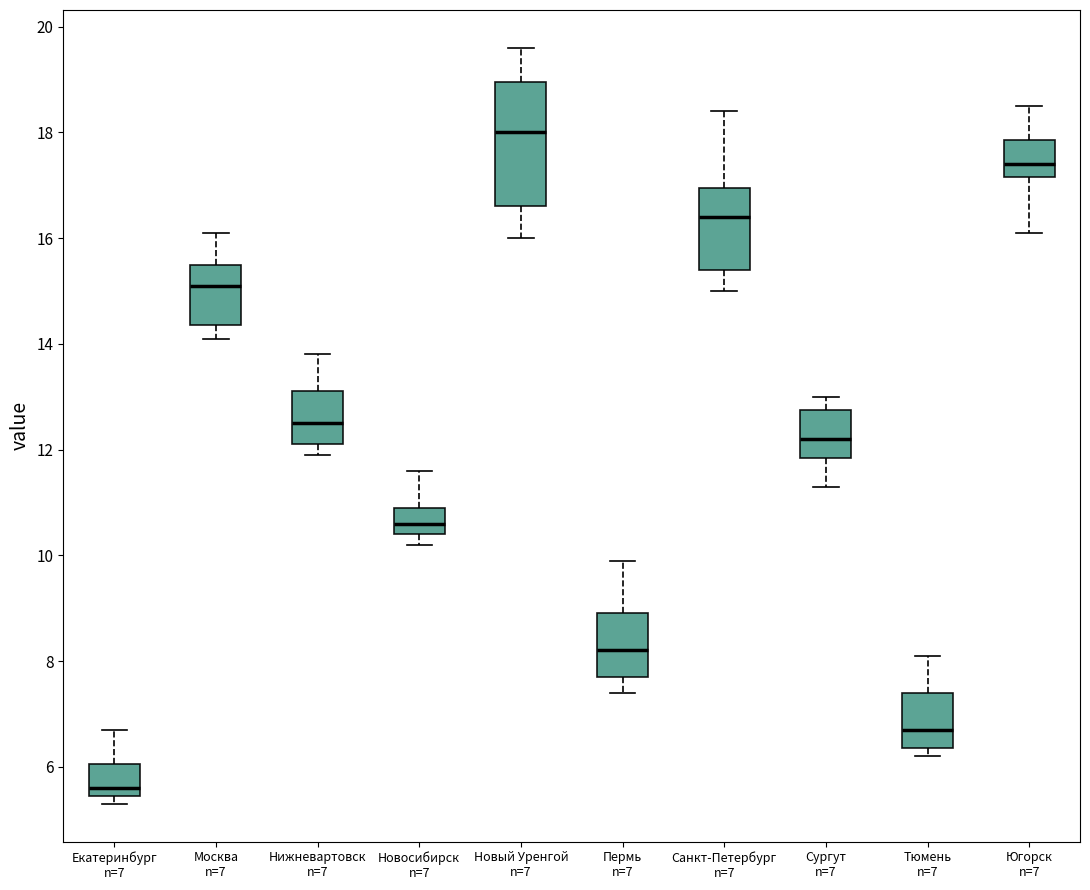

Where does the median line of the box for Екатеринбург n=7 sit on the y-axis? The values are not printed on the chart, so give them approximately, as read against the axis.

5.6